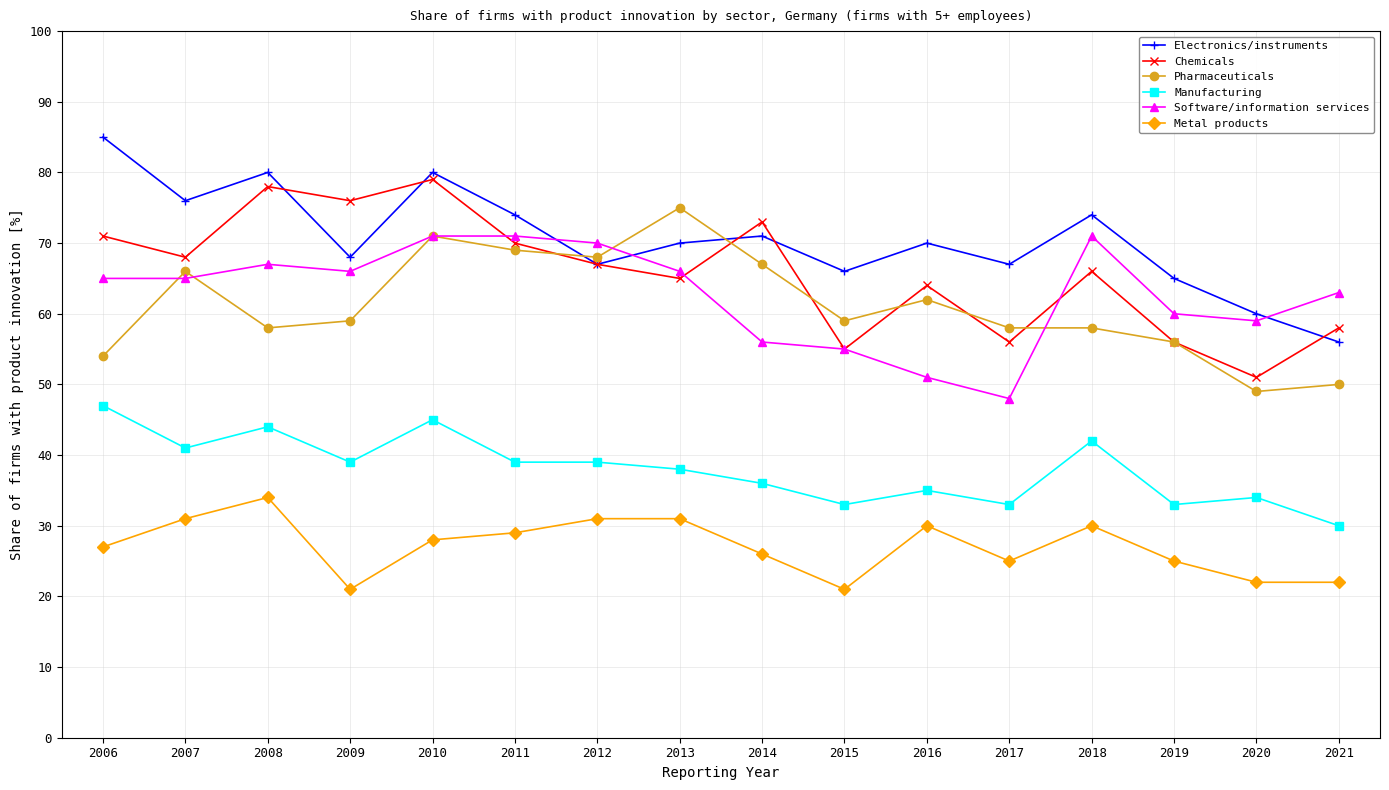

Which series has the largest range (max minus min)?

Electronics/instruments